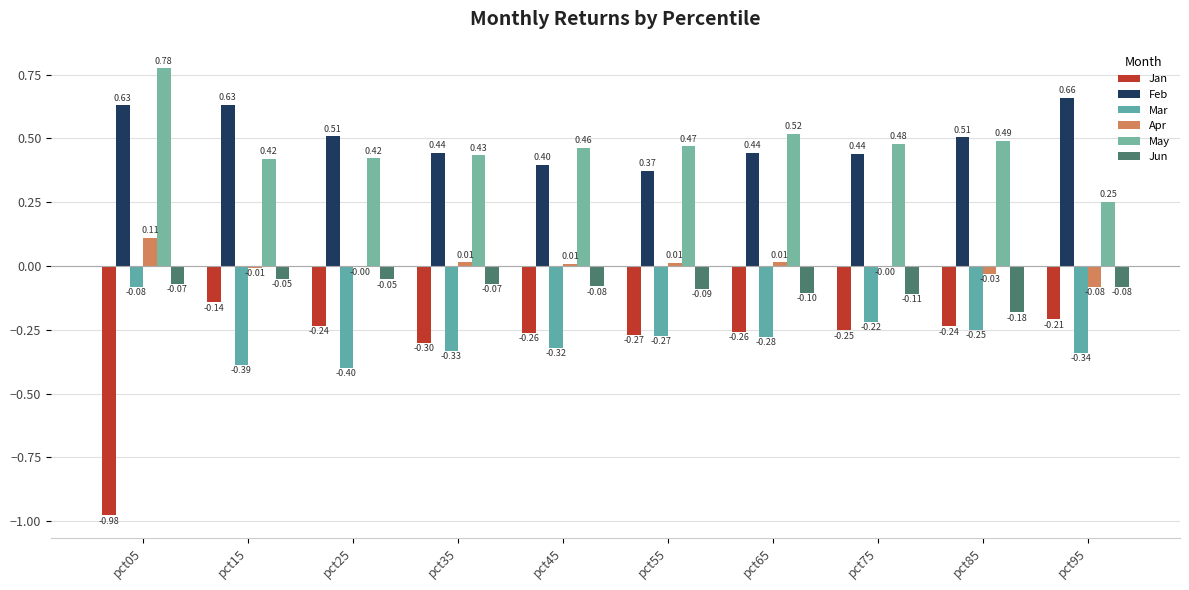

At which label does Mar reach its peak?

pct05